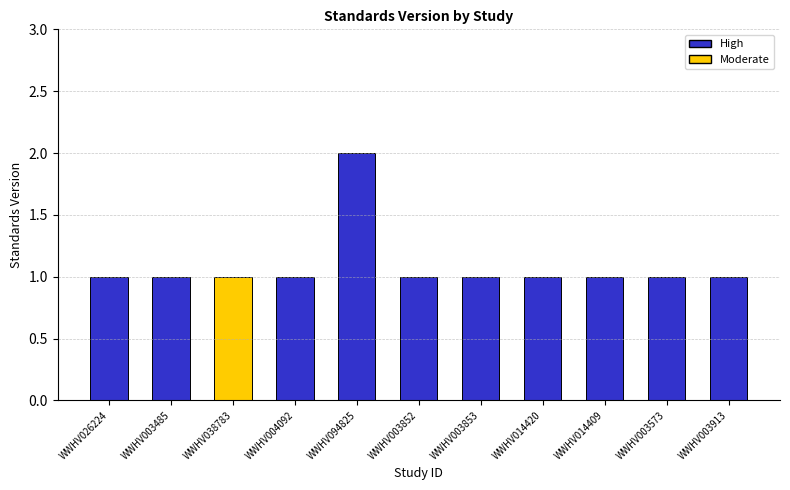

What is the sum of all values?

12